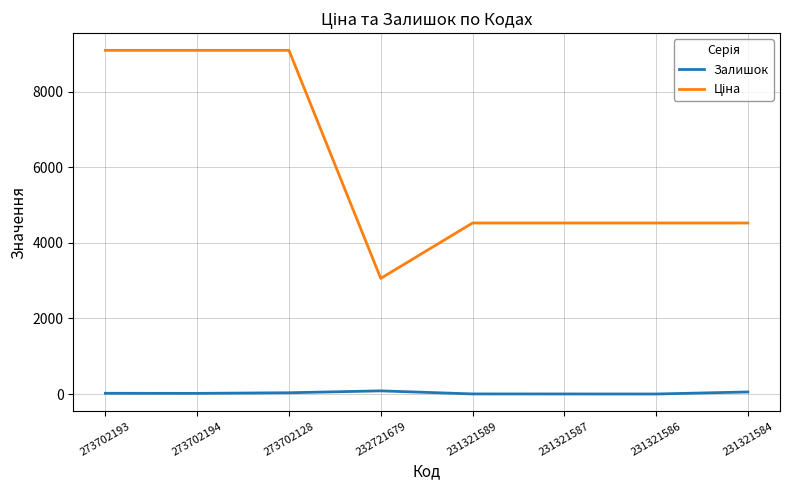

The Залишок series shows 3.0 at 231321589. True or false?

True